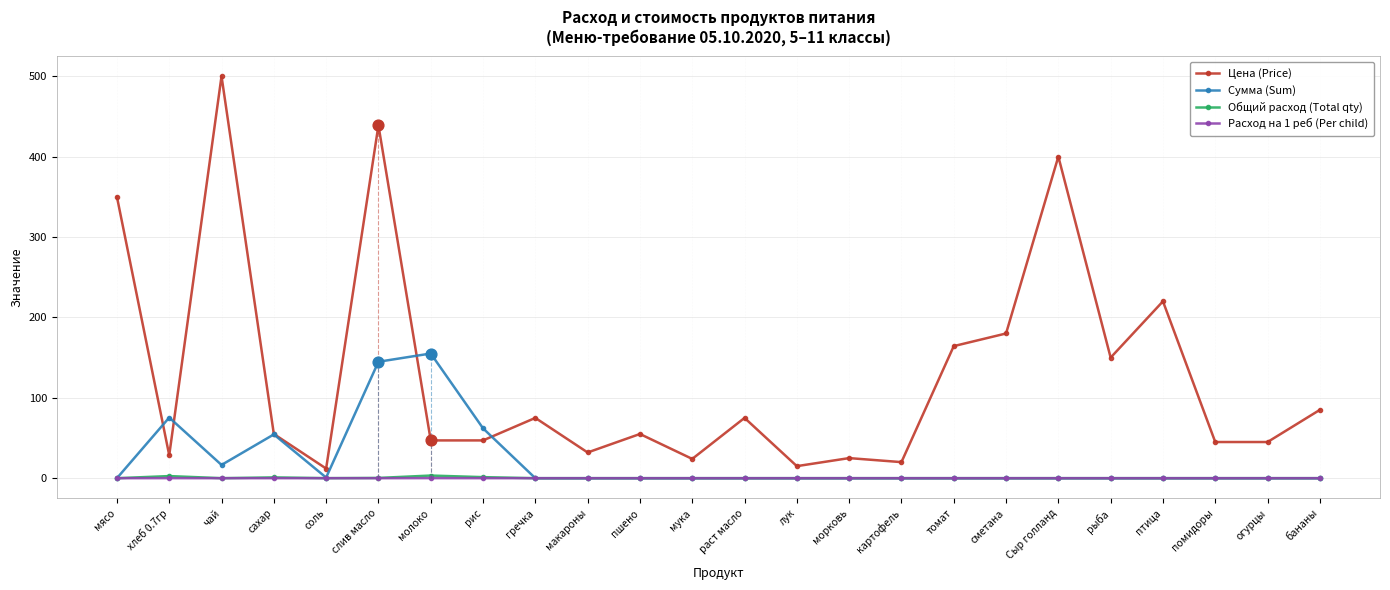

Which series has the largest total across all categories?

Цена (Price)